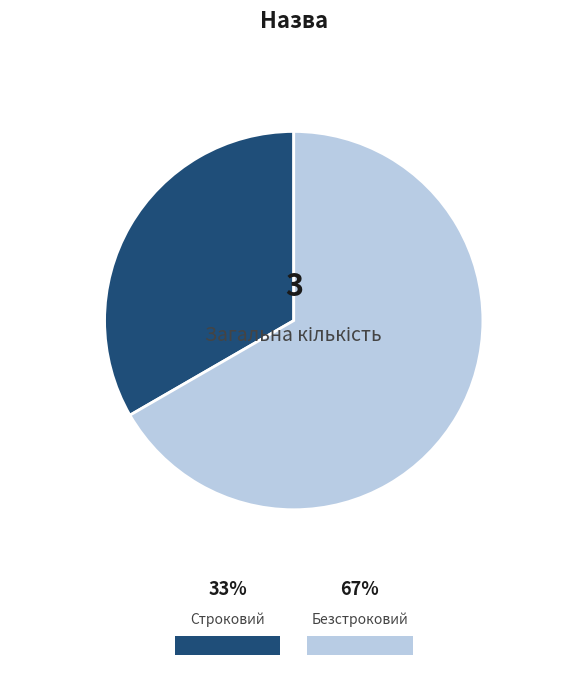

Which has a higher value, Безстроковий or Строковий?

Безстроковий